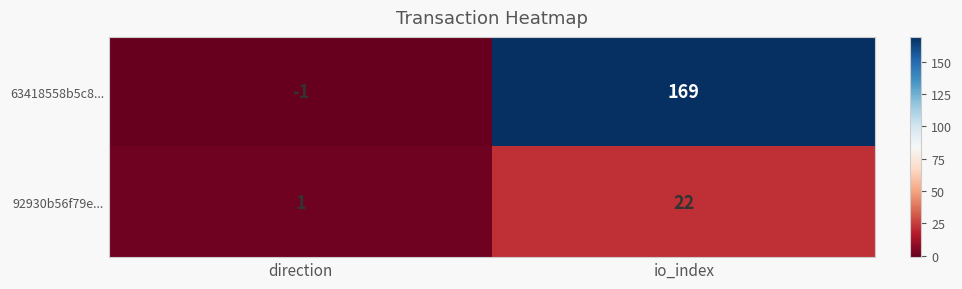

How many series are shown in this chart?

2